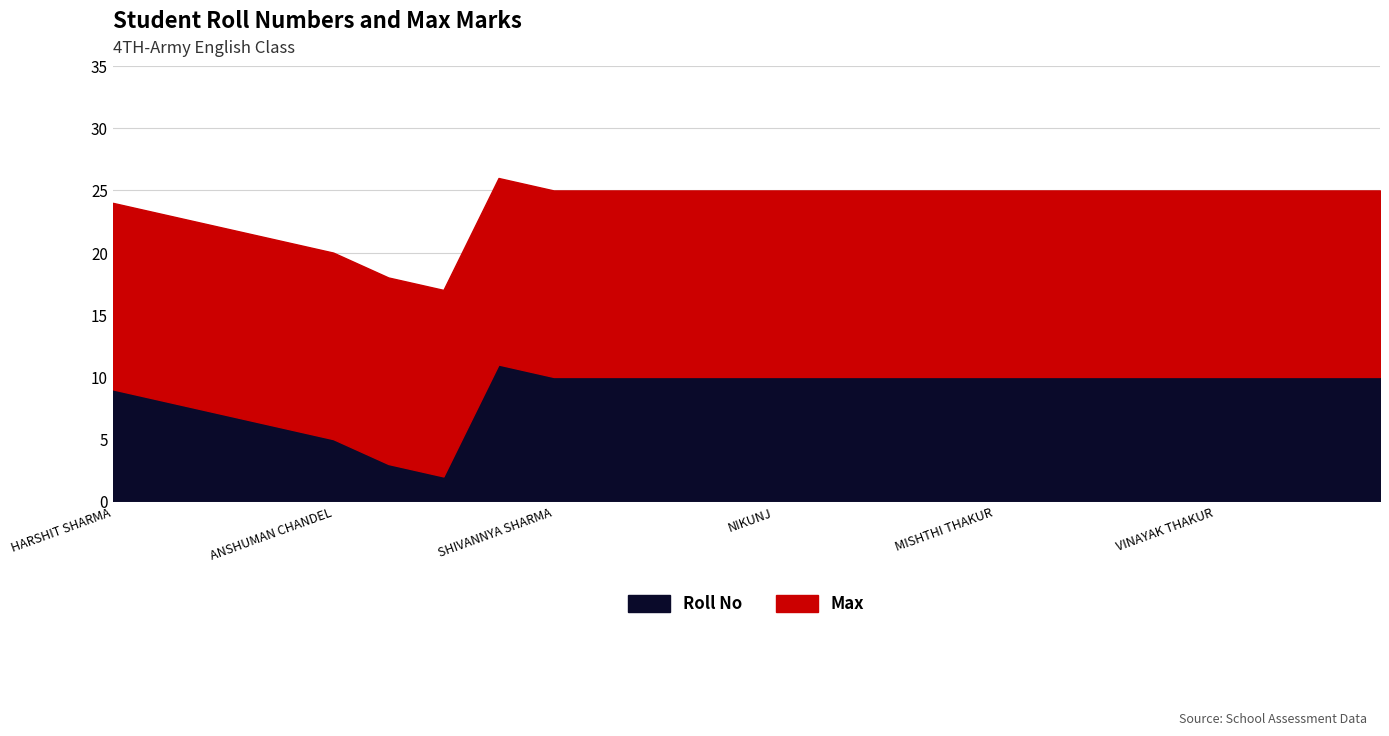

Count the number of categories in the chart.

24